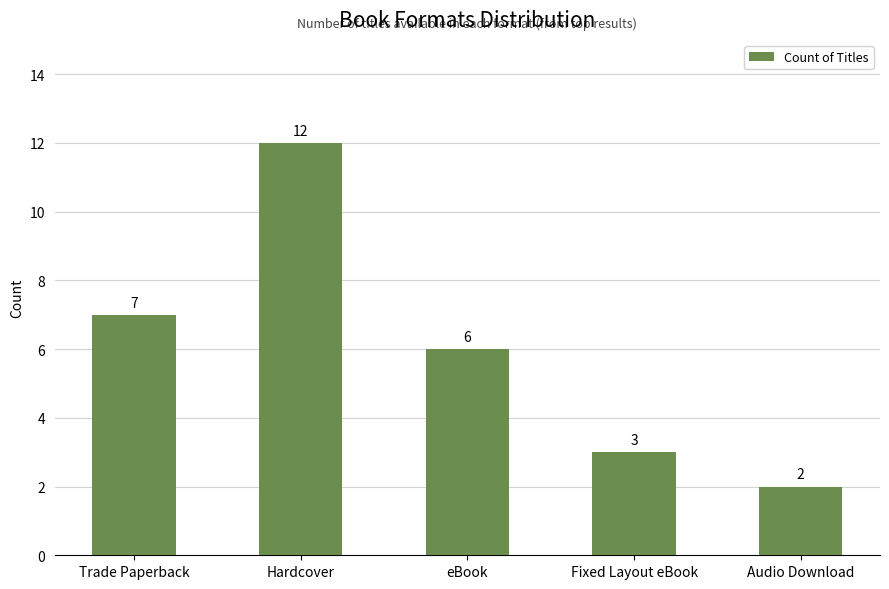

What is the ratio of the value at Audio Download to the value at Trade Paperback?

0.3